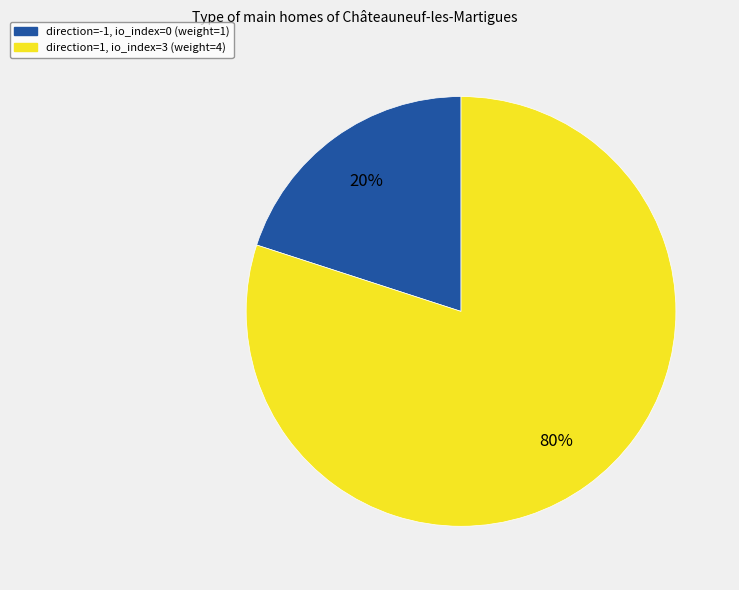

True or false: direction=1, io_index=3 (weight=4) accounts for 85% of the total.

False